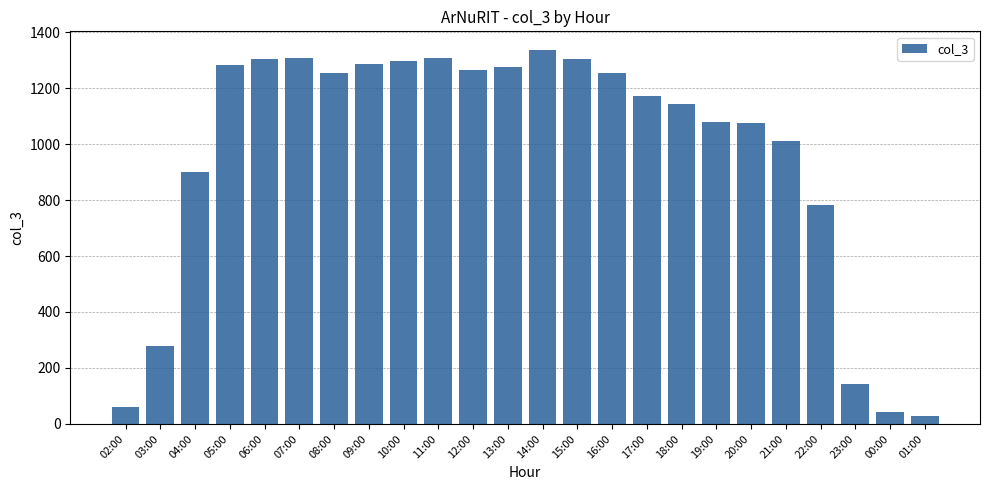

What is the difference between the second highest and second lowest values?

1266